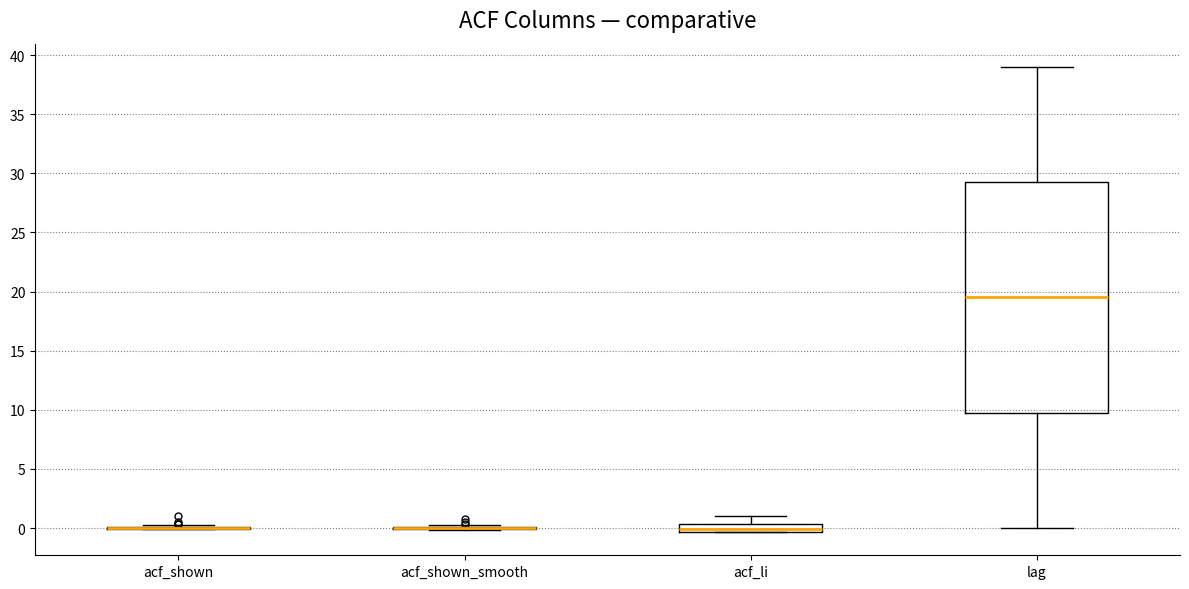

Where does the lower whisker of the box for lag end on the y-axis? The values are not printed on the chart, so give them approximately, as read against the axis.

0.0